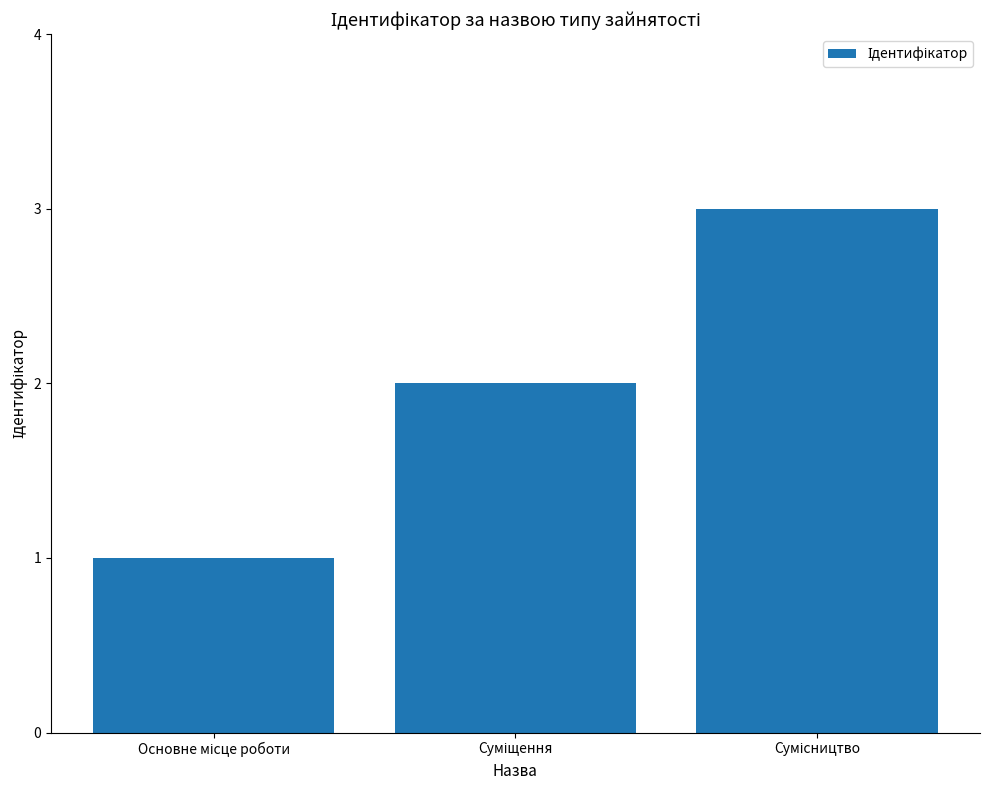

What is the sum of all values?

6